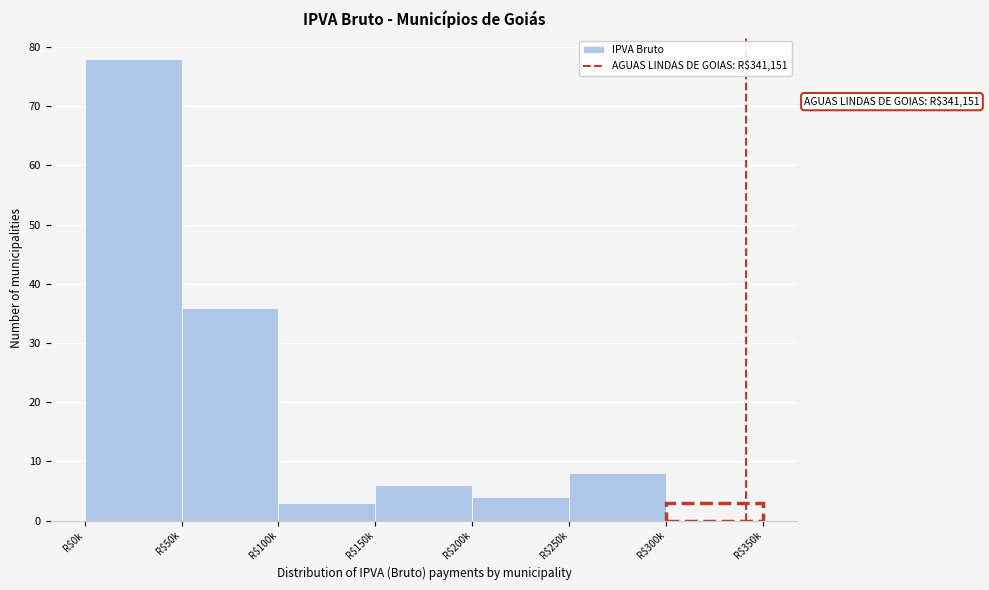

Reading right to left, what are all the values shown in this chart?

3	8	4	6	3	36	78